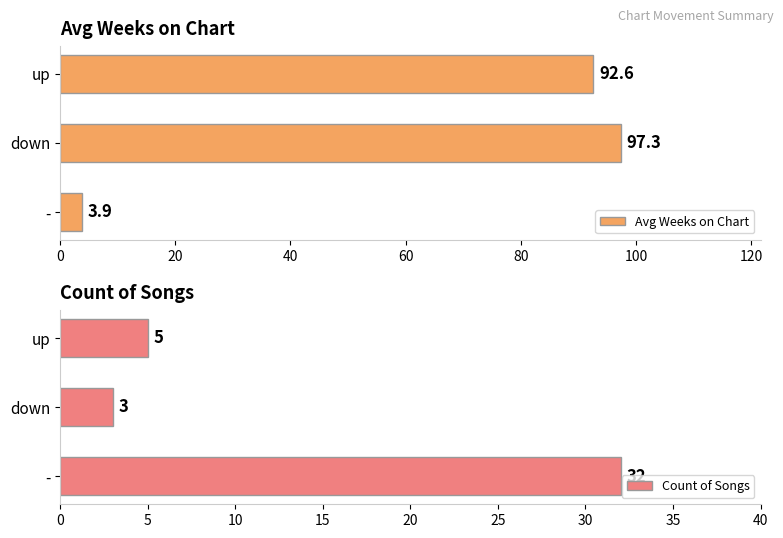

True or false: Avg Weeks on Chart has a value of 92.6 at up.

True